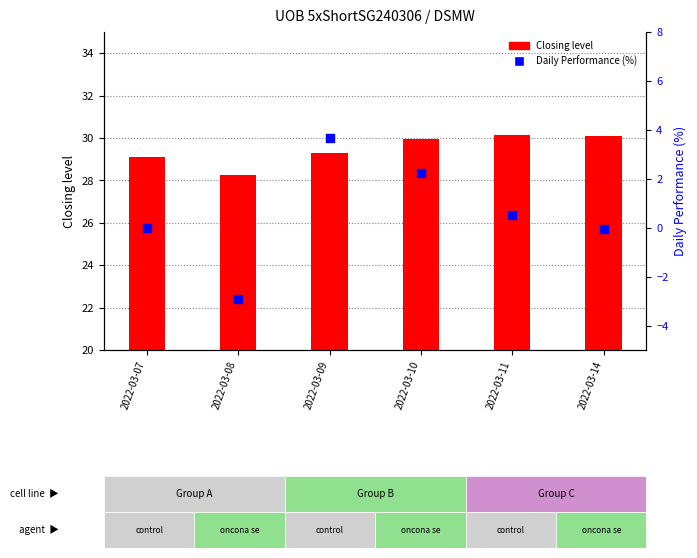

Which series contains the lowest Y value?

Daily Performance (%)